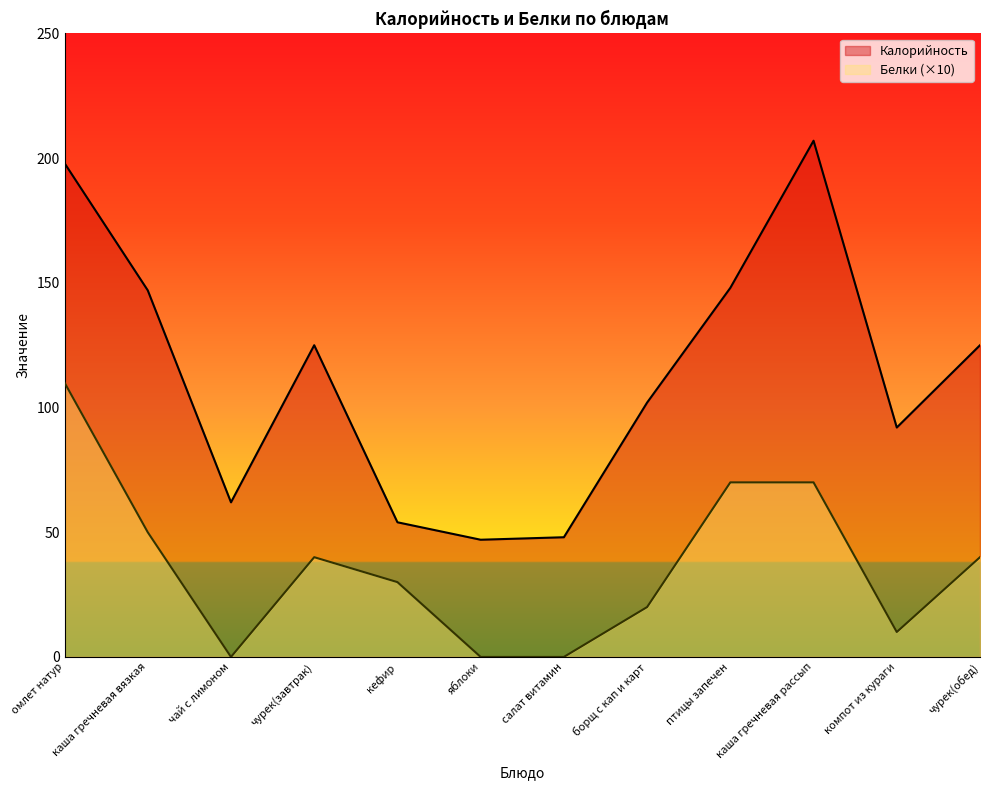

Does the chart have visible grid lines?

No